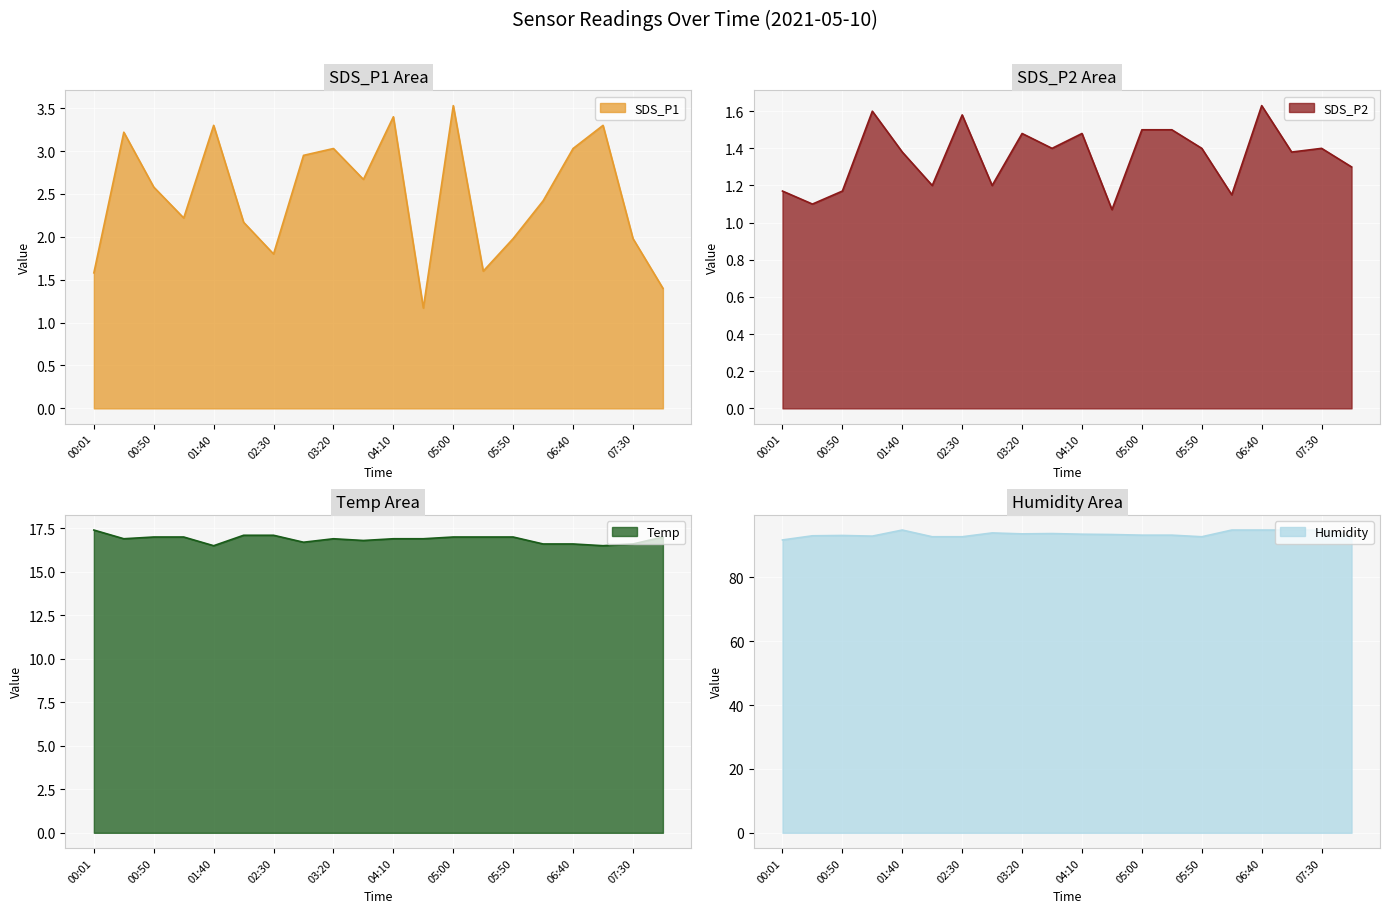

Which series has the largest total across all categories?

Humidity